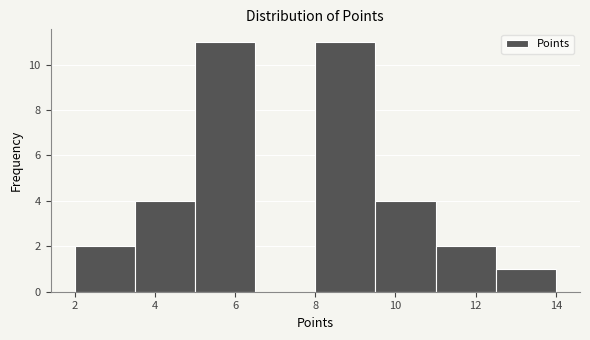

Reading left to right, transcribe this chart: for each bar, give the range it covers on the x-axis and its height. Neither the bar edges nor the heights are printed on the chart, so give them approximately, as read against the axes.

2.0 to 3.5: 2
3.5 to 5.0: 4
5.0 to 6.5: 11
6.5 to 8.0: 0
8.0 to 9.5: 11
9.5 to 11.0: 4
11.0 to 12.5: 2
12.5 to 14.0: 1